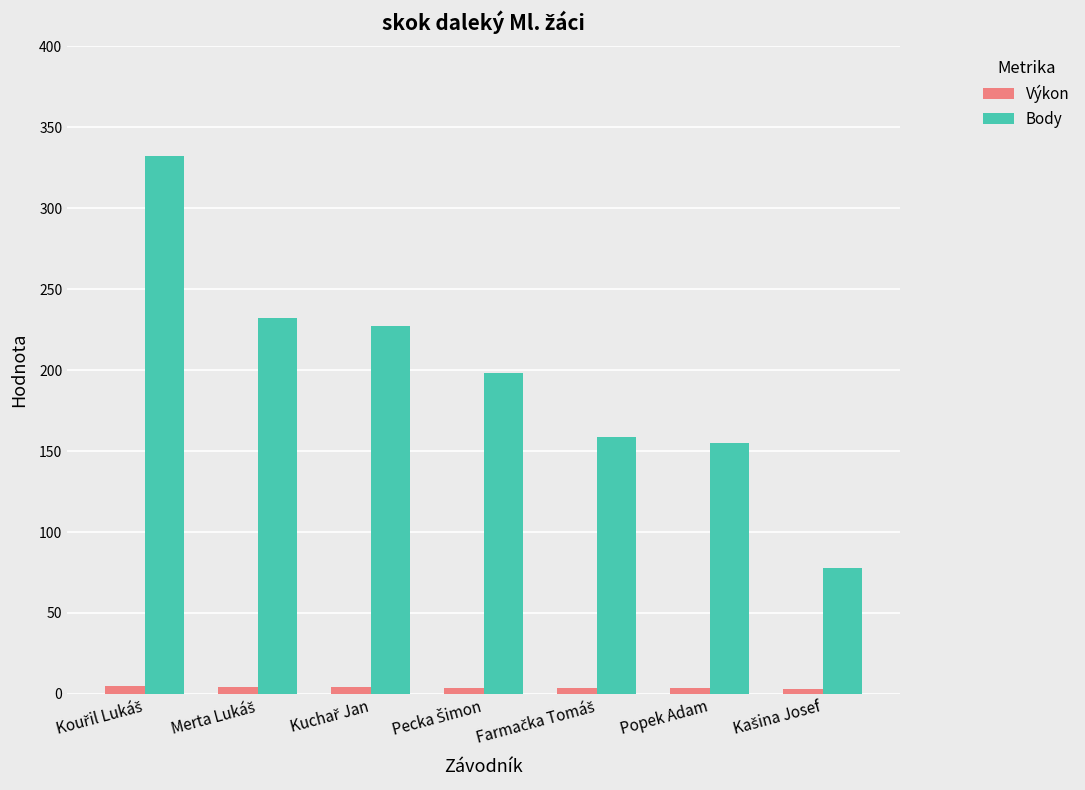

List the series in order of their peak value, highest first.

Body, Výkon